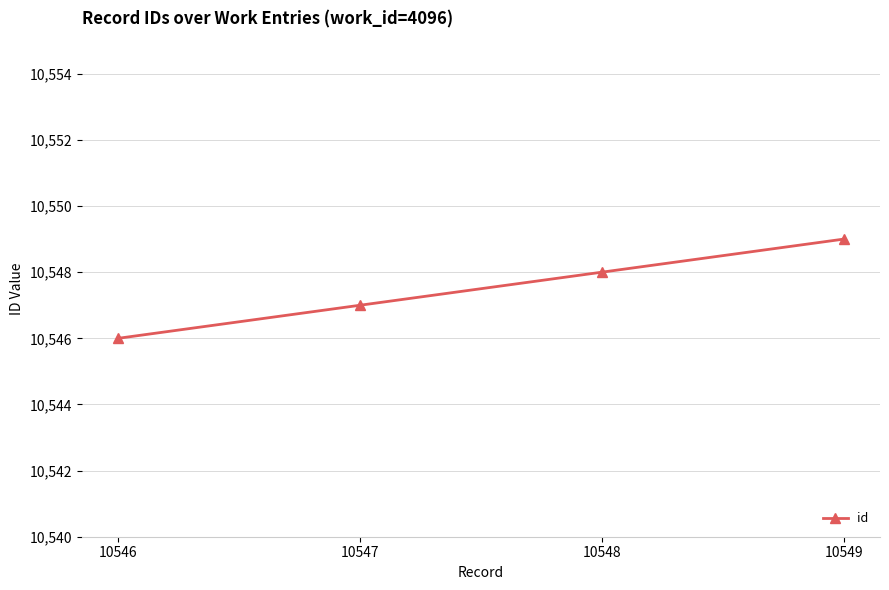

How many data points does each series have?

4